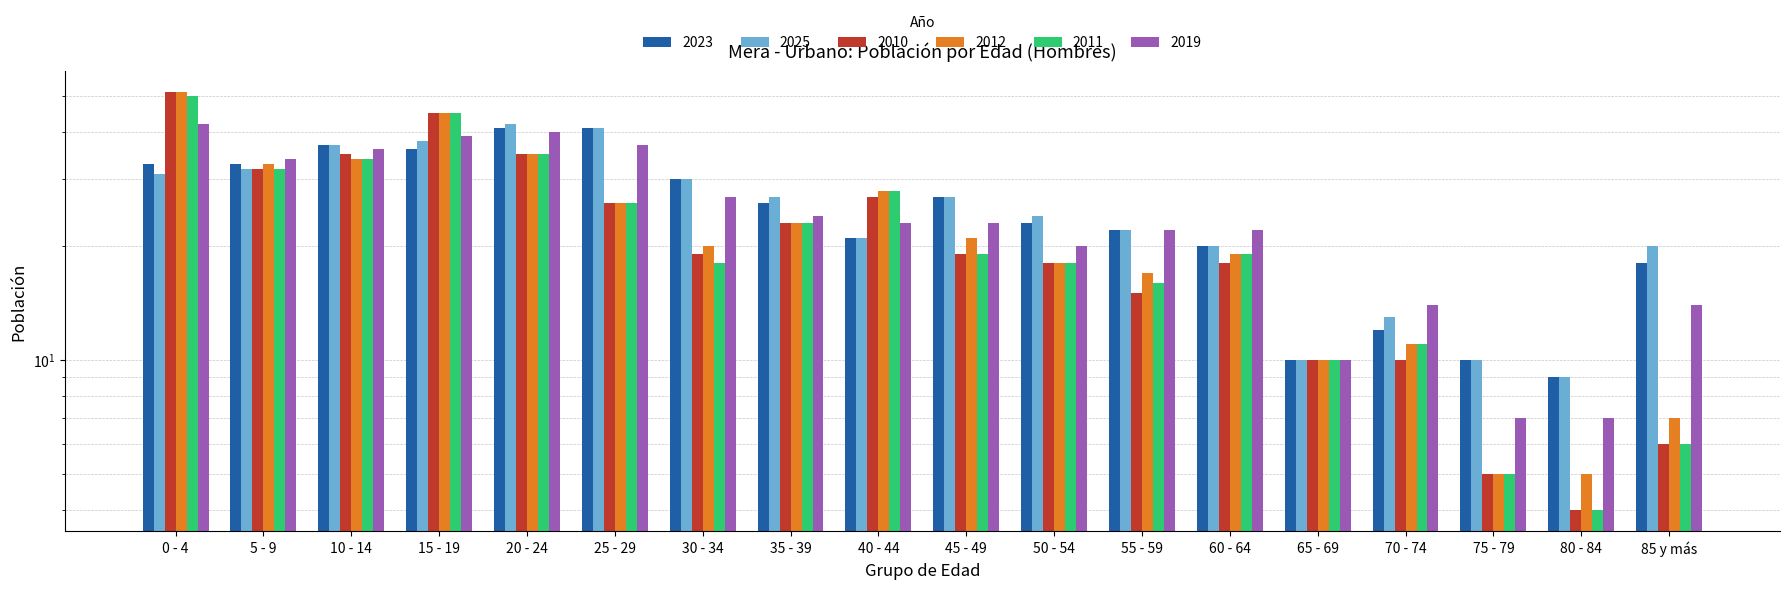

How many values in the 2010 series exceed 19?

8